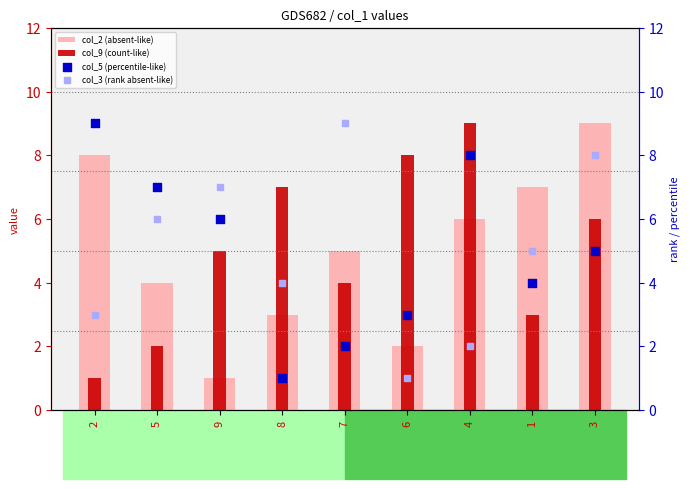

Which series has the largest Y range (max minus min)?

col_2 (absent-like)